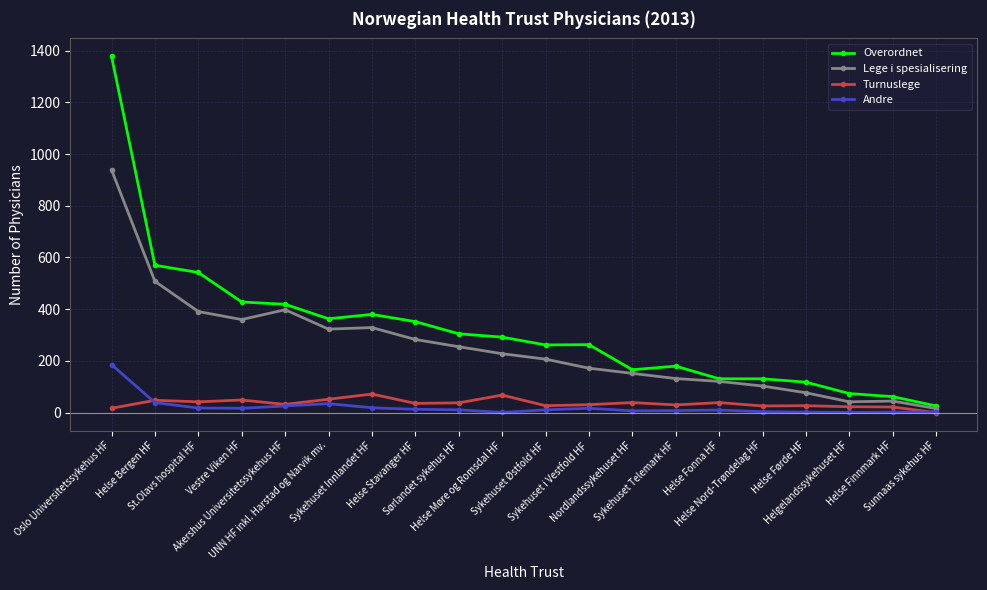

What is the label of the 9th point from the left?

Sørlandet sykehus HF